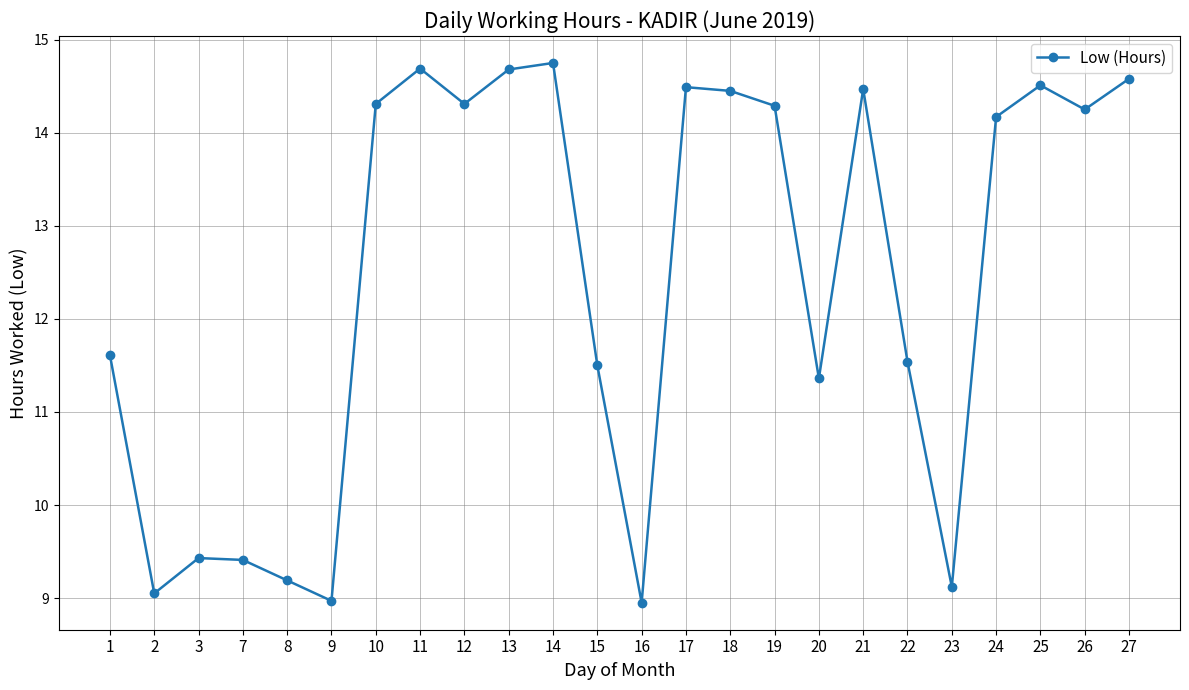

At which category does the chart reach its peak across all series?

14